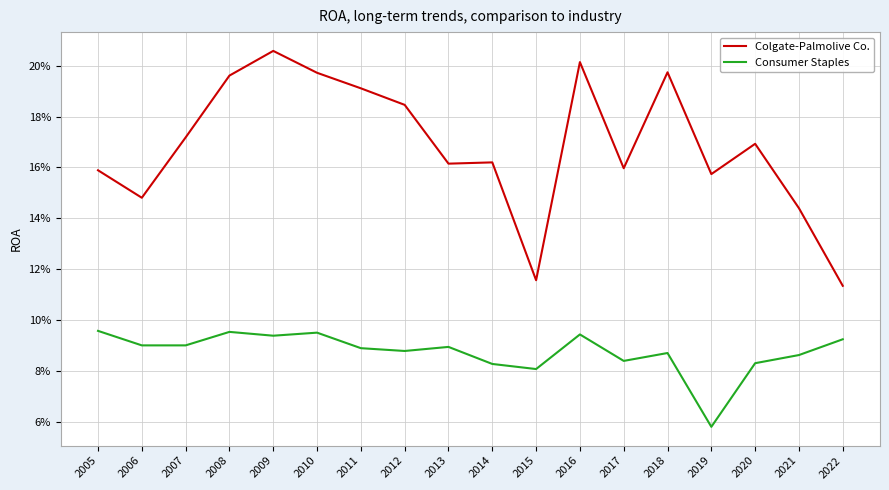

What is the sum of the Consumer Staples values at 2012 and 2011?

0.2